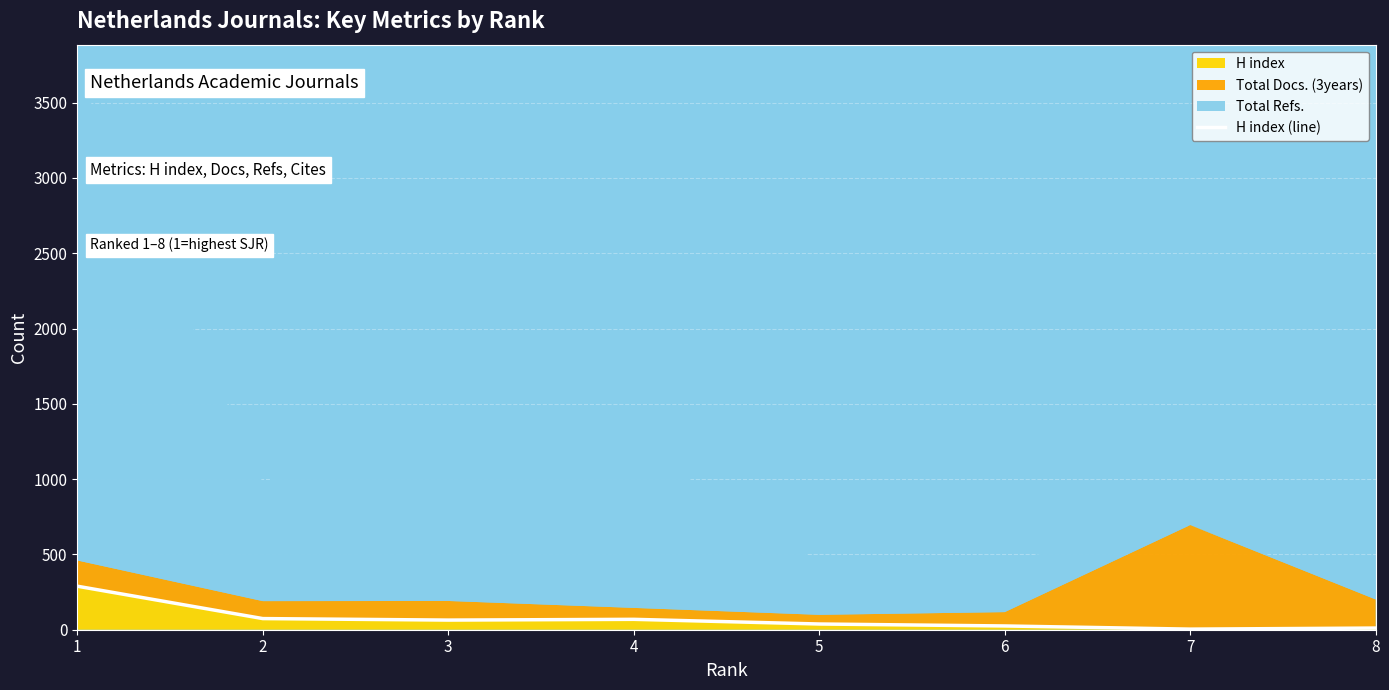

What is the change in value from 3 to 4?

+5